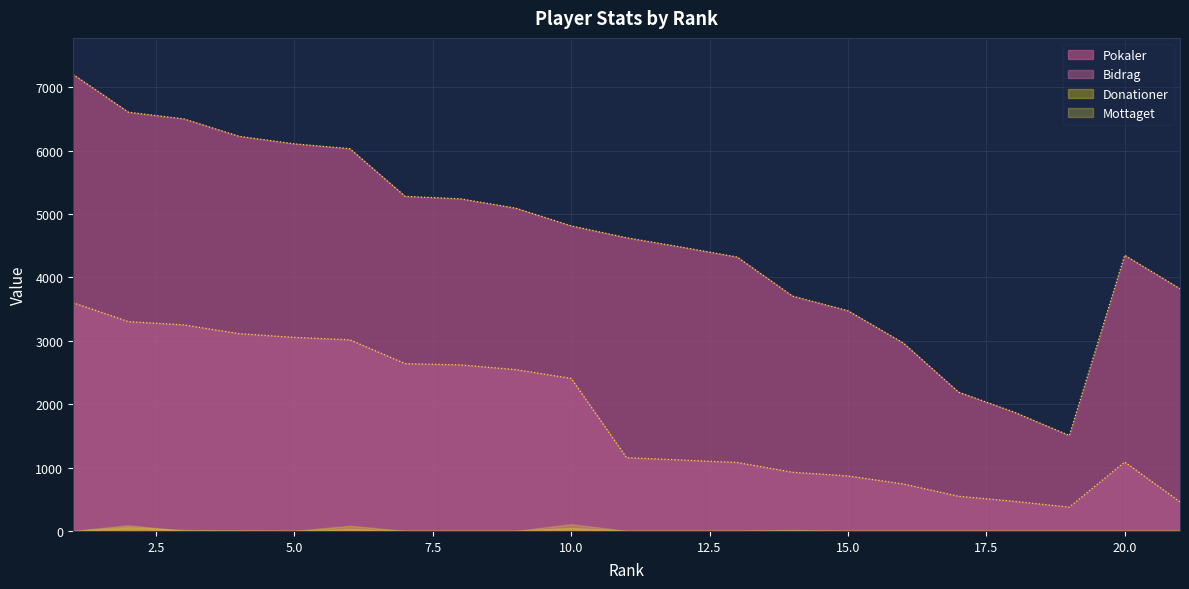

Between 3 and 9, which series saw the biggest shift?

Pokaler